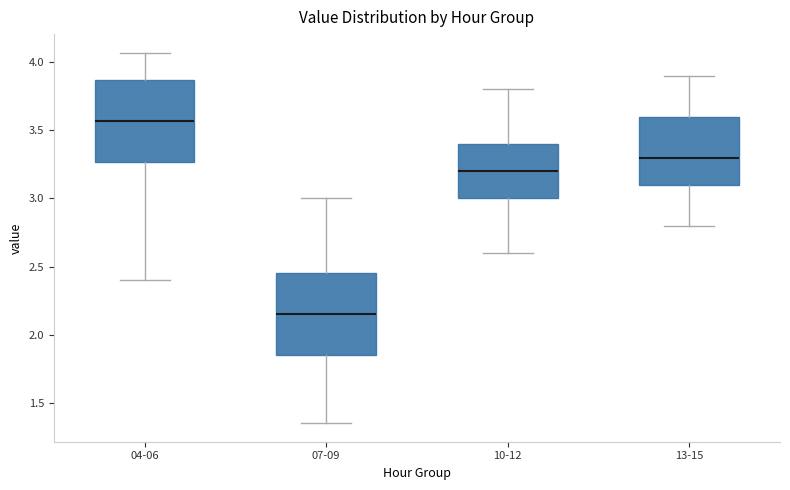

Reading left to right, transcribe this box plot: for each box, give where its median line is, the range the box spans, and where its two whiskers end, as read against the y-axis. The values are not printed on the chart, so give them approximately, as read against the axis.

04-06: median 3.55, box 3.25 to 3.85, whiskers 2.40 to 4.05
07-09: median 2.15, box 1.85 to 2.45, whiskers 1.35 to 3.00
10-12: median 3.20, box 3.00 to 3.40, whiskers 2.60 to 3.80
13-15: median 3.30, box 3.10 to 3.60, whiskers 2.80 to 3.90